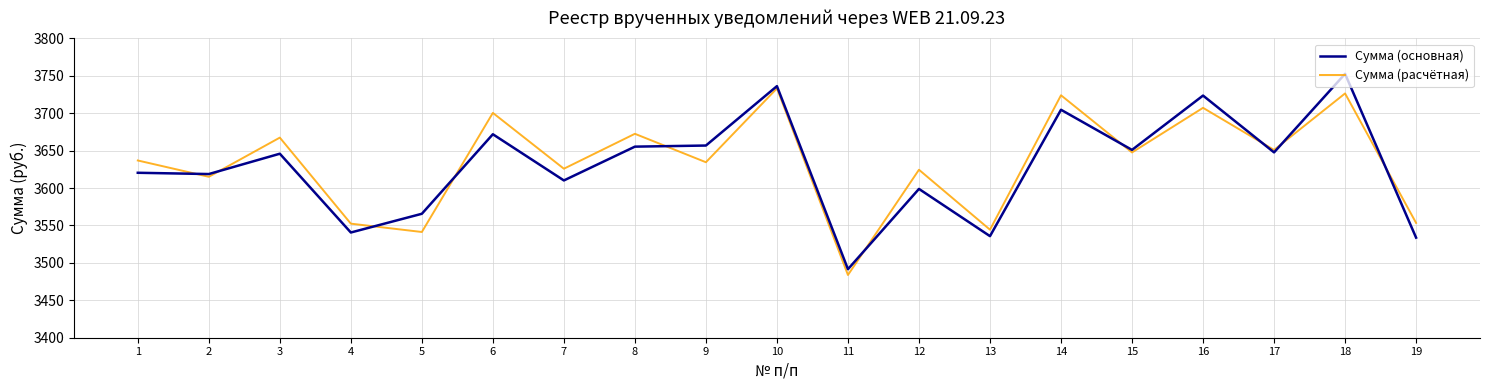

Between 3 and 14, which series saw the biggest shift?

Сумма (основная)